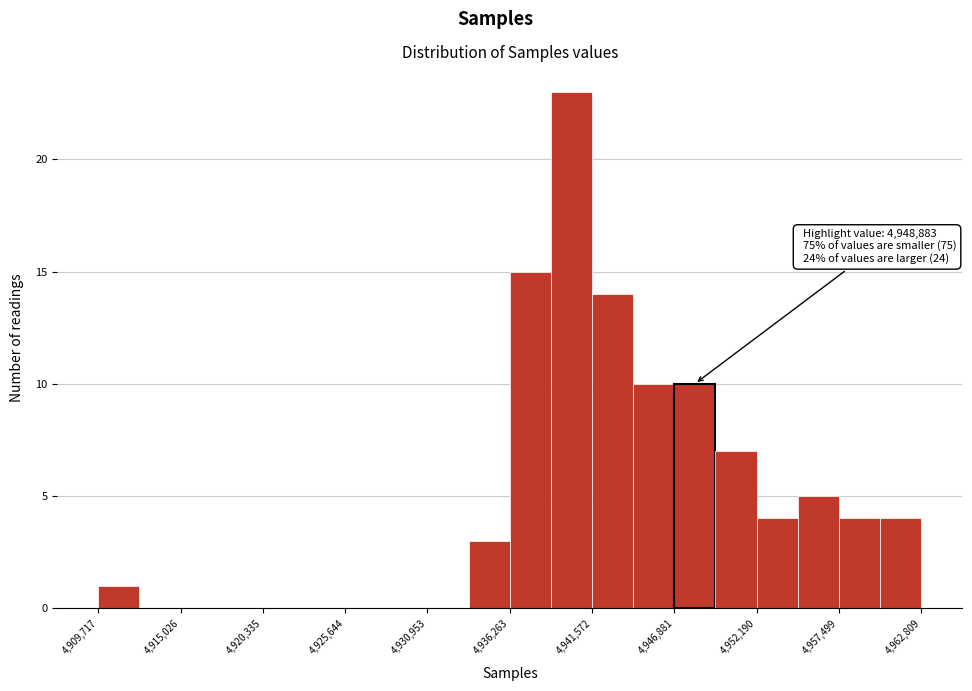

Read against the x-axis, roughly where is the centre of the tallest bar?

4940000